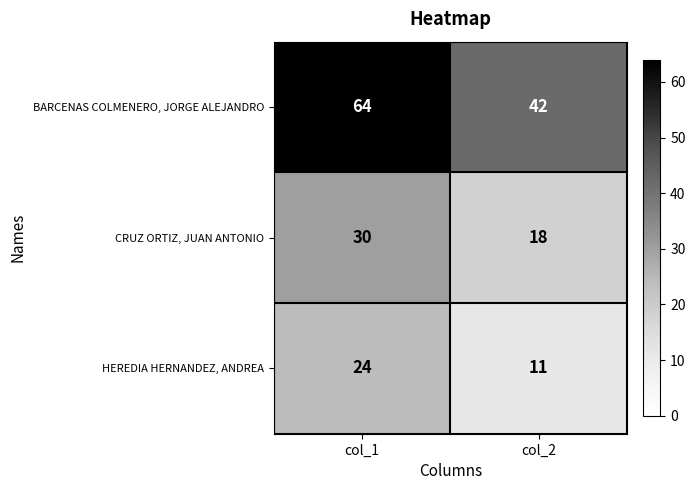

What is the lowest value of the BARCENAS COLMENERO, JORGE ALEJANDRO series?

42